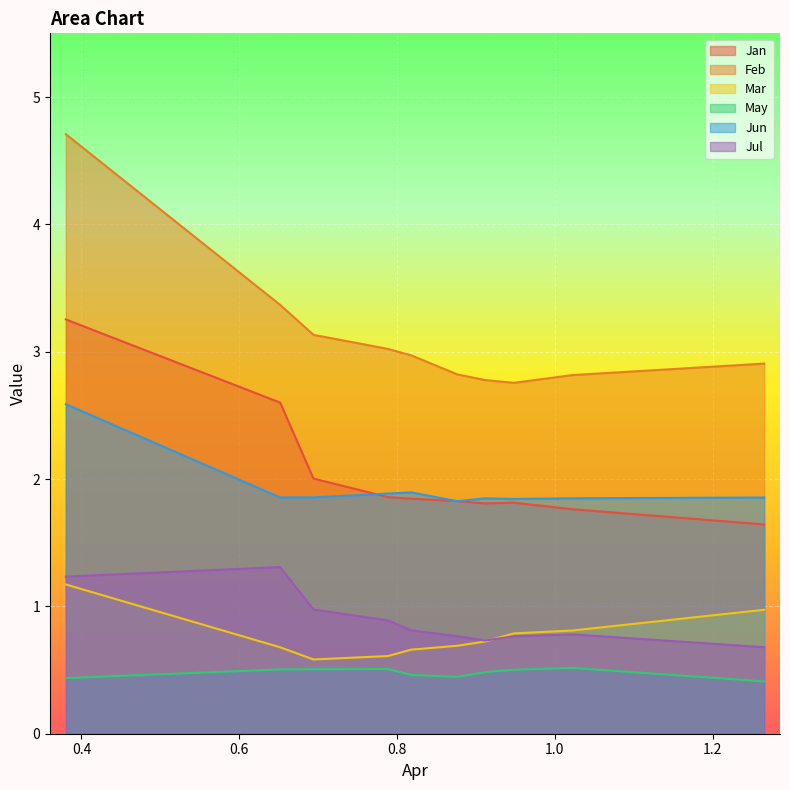

The value of Mar at pct95 is 1.0. True or false?

True